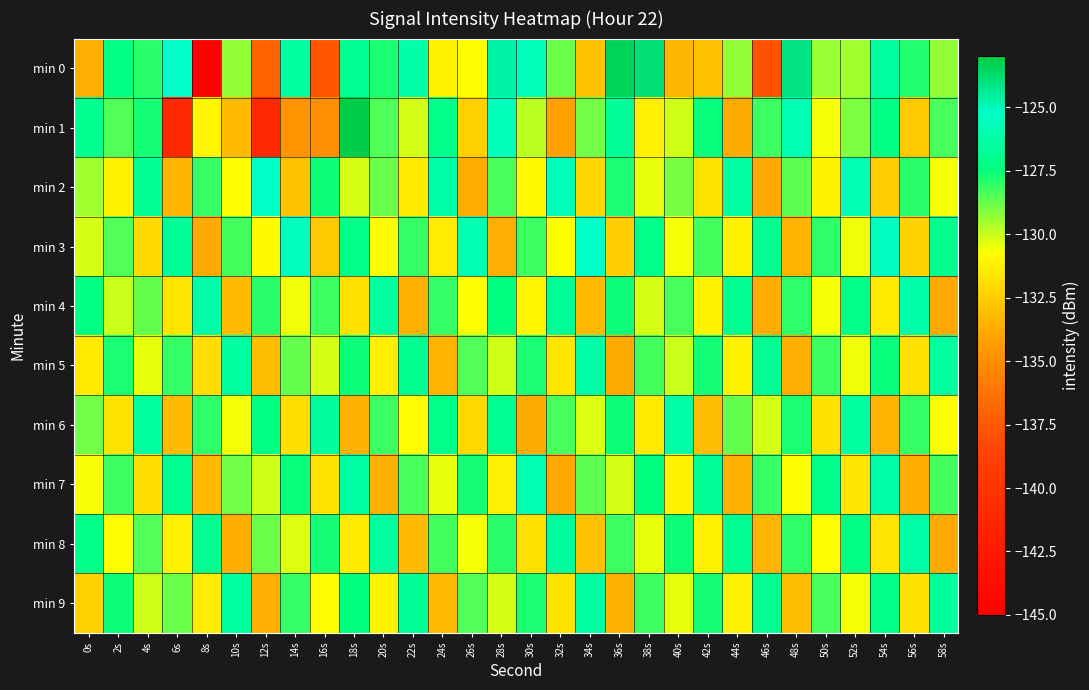

At which category is the sum across all series the highest?

18s